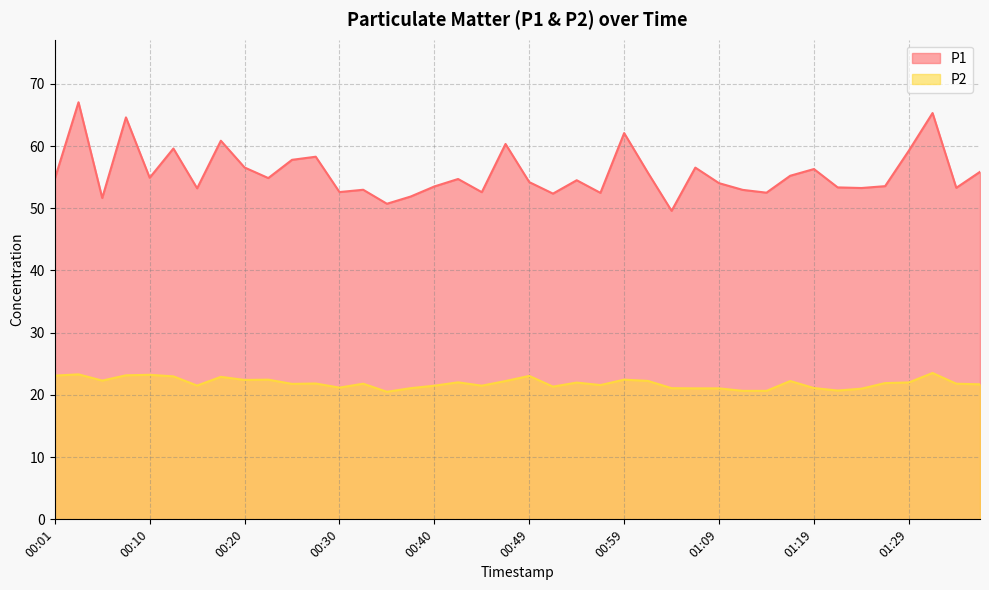

What is the spread (max minus min) of values at 00:08?

41.4